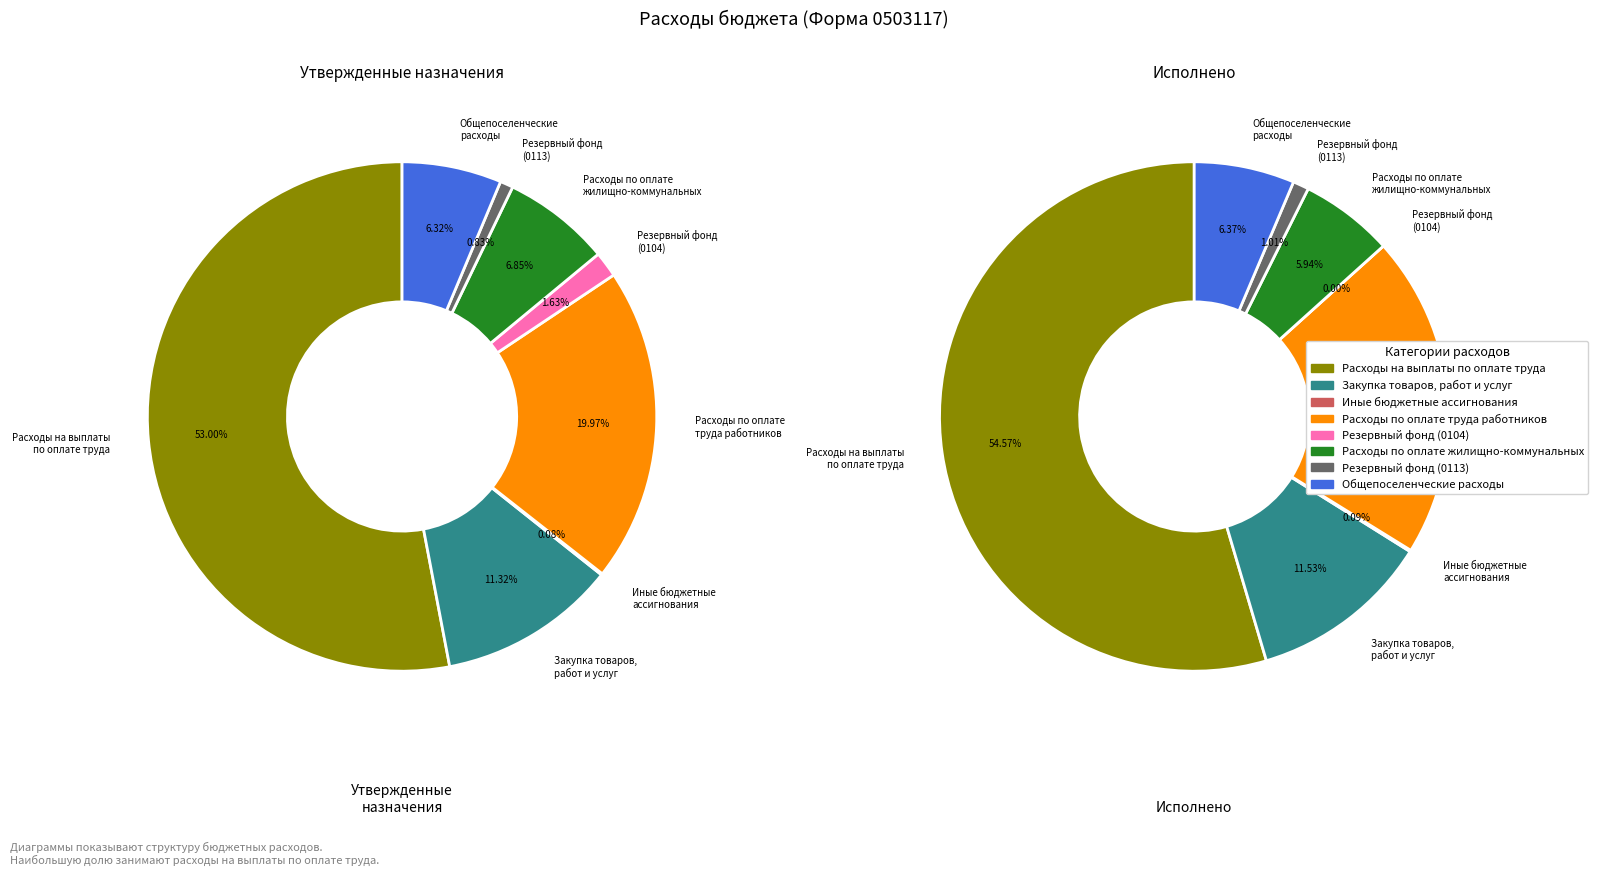

To the nearest percent, what is the average slice percentage?

12%